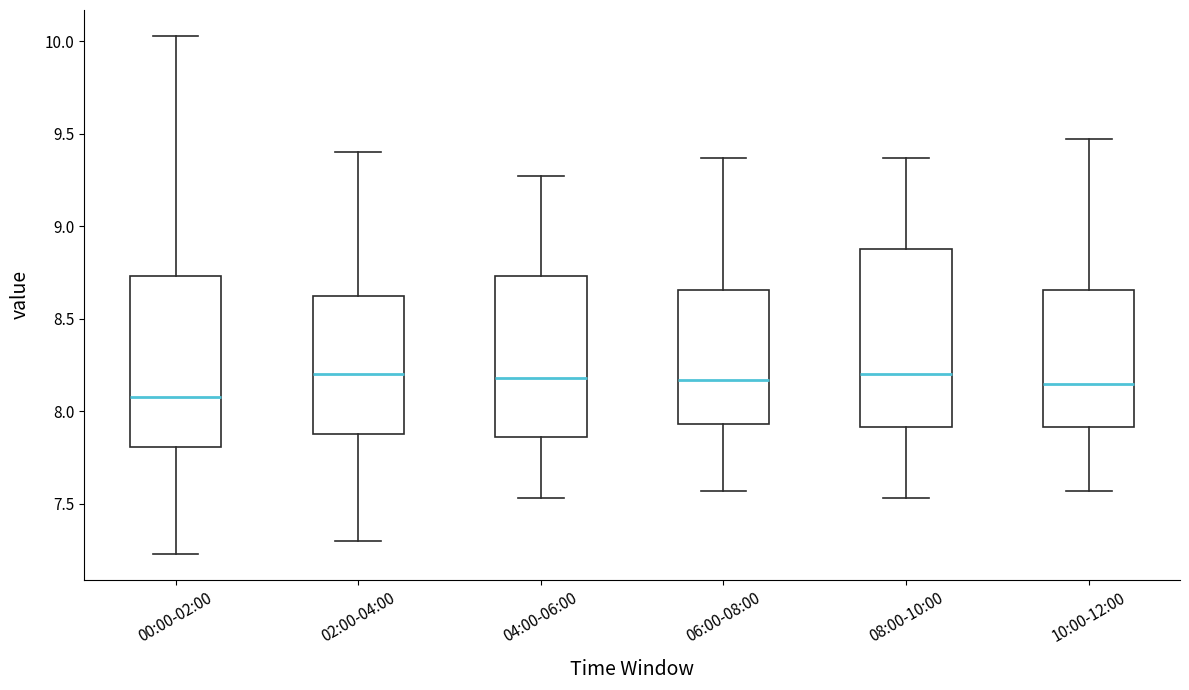

Reading left to right, read every box against the y-axis: the position of its median line, the range the box covers, and the ends of its whiskers. The values are not printed on the chart, so give them approximately, as read against the axis.

00:00-02:00: median 8.10, box 7.80 to 8.75, whiskers 7.25 to 10.05
02:00-04:00: median 8.20, box 7.90 to 8.65, whiskers 7.30 to 9.40
04:00-06:00: median 8.20, box 7.85 to 8.75, whiskers 7.55 to 9.25
06:00-08:00: median 8.15, box 7.95 to 8.65, whiskers 7.55 to 9.35
08:00-10:00: median 8.20, box 7.90 to 8.90, whiskers 7.55 to 9.35
10:00-12:00: median 8.15, box 7.90 to 8.65, whiskers 7.55 to 9.45